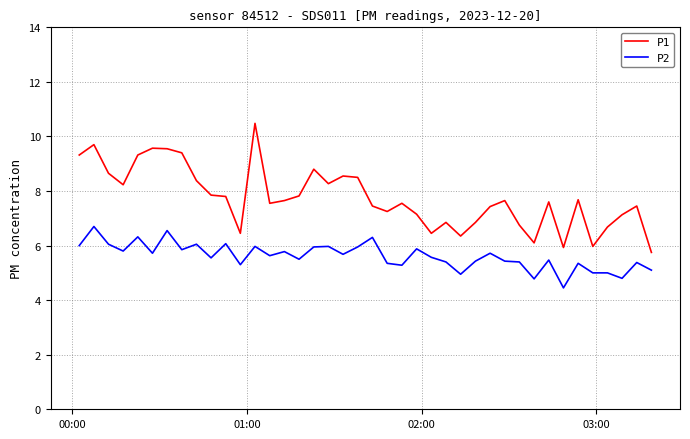

List the series in order of their peak value, lowest first.

P2, P1